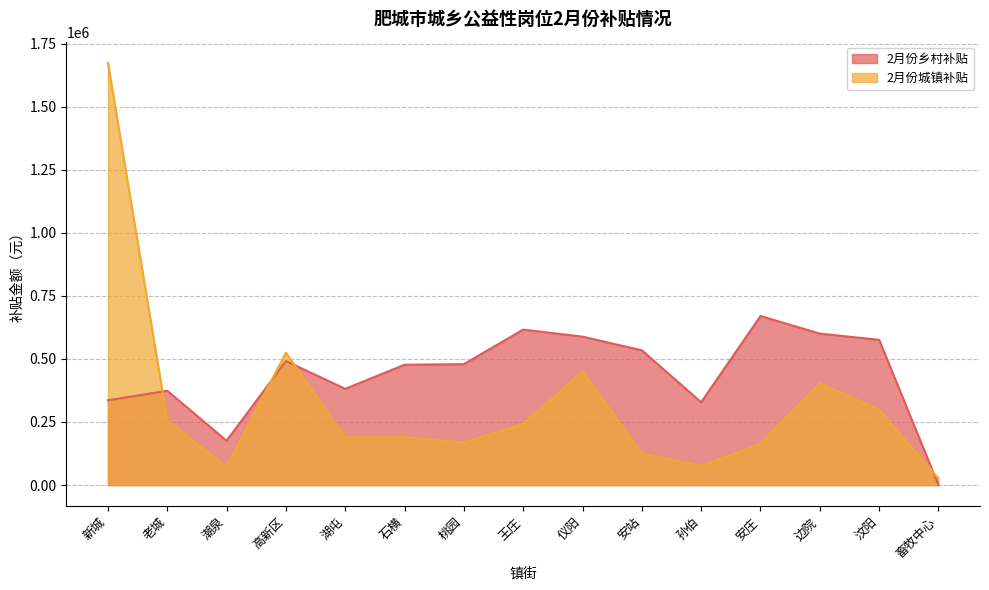

How many data points does each series have?

15